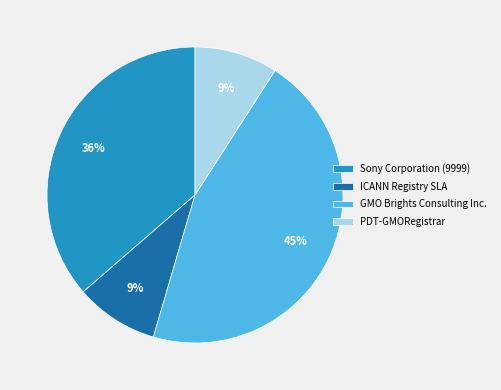

How many slices are in this pie chart?

4